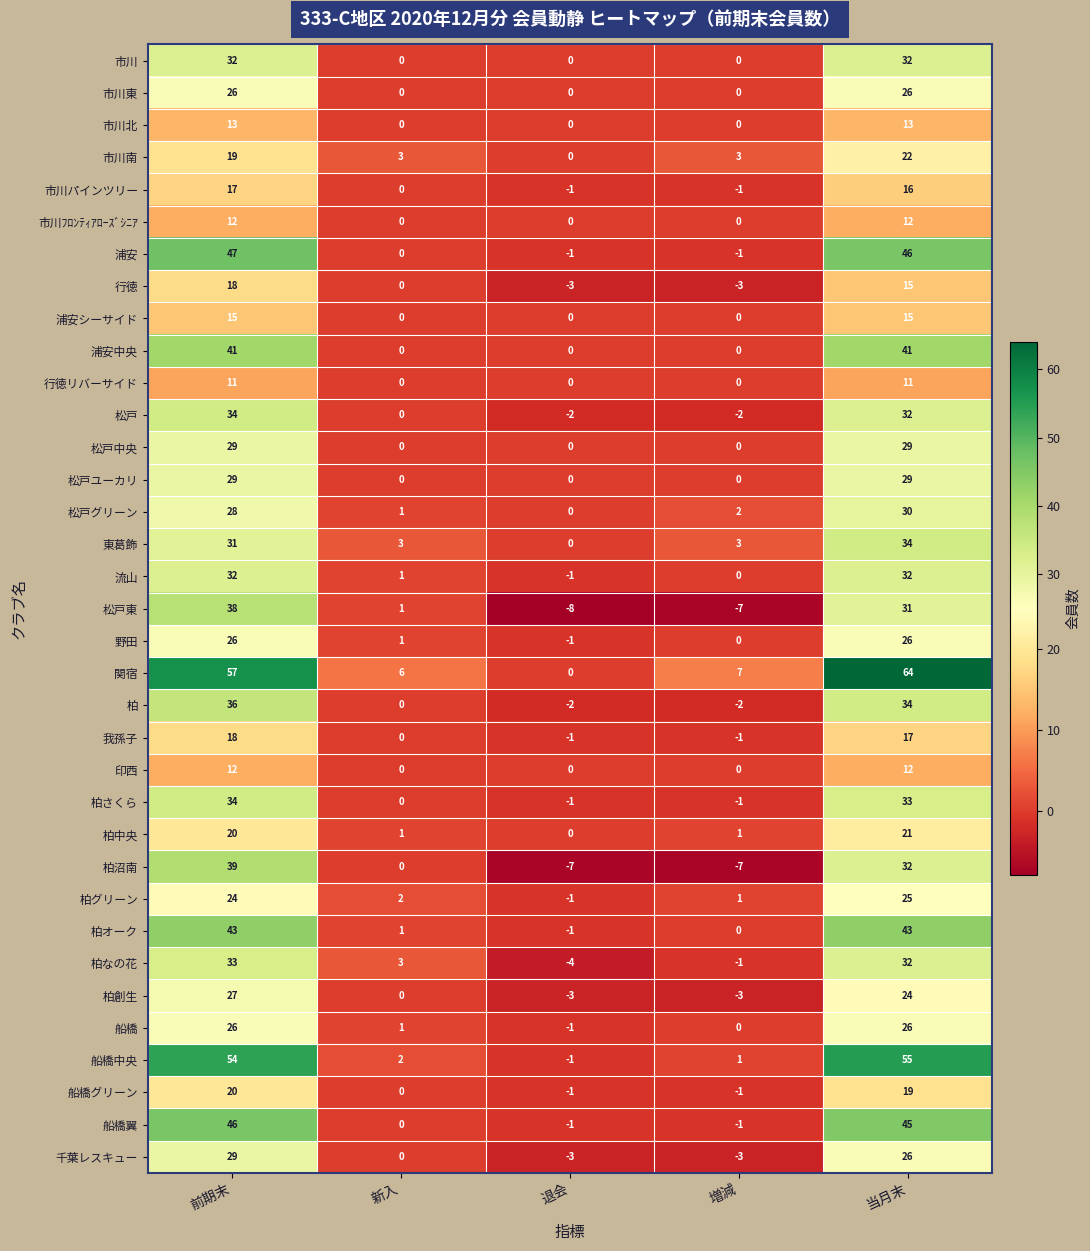

What is the difference between the highest and lowest values at 前期末?

46